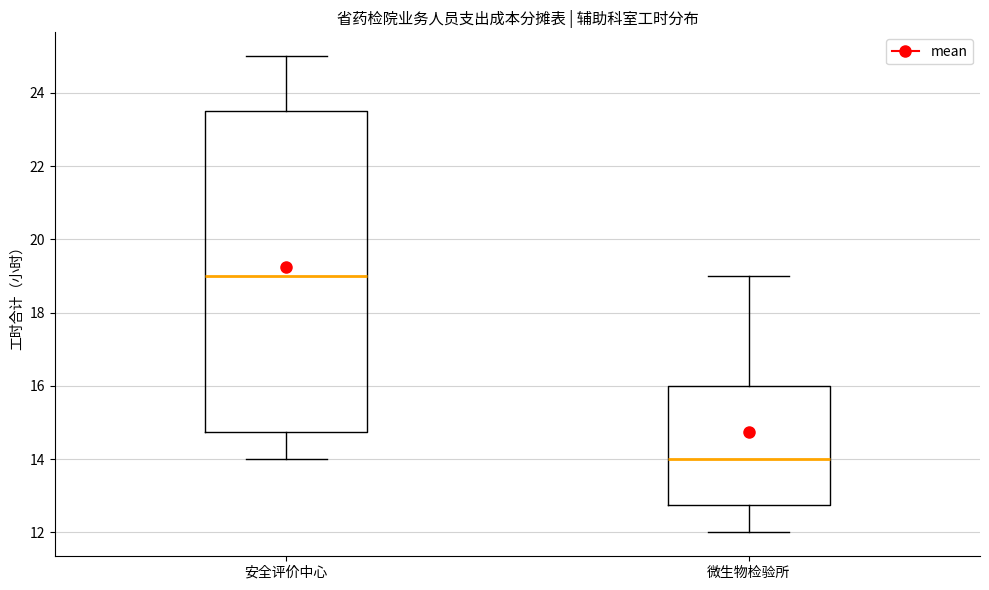

Which box is the tallest, from its lower edge to its upper edge?

安全评价中心